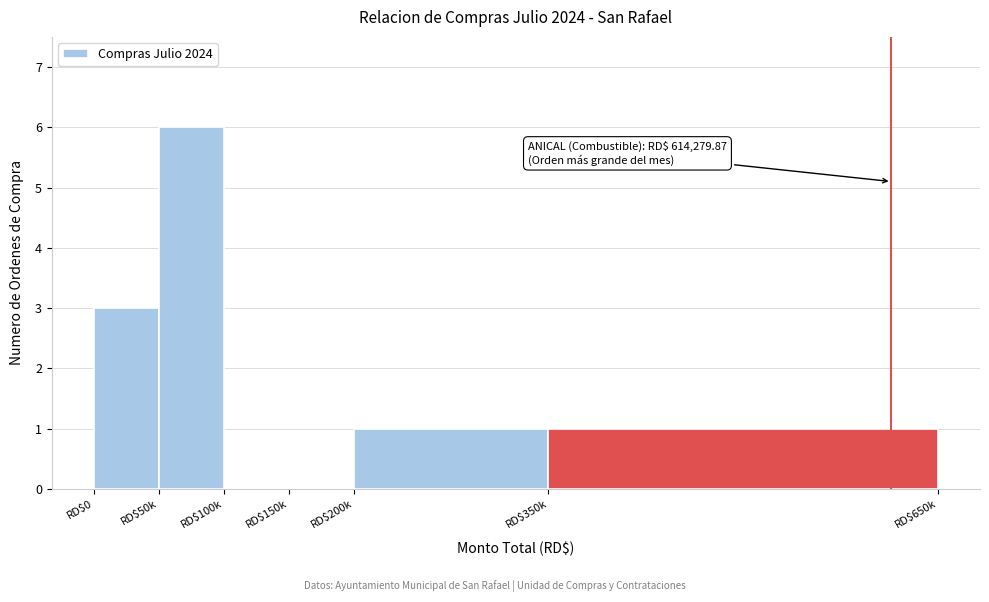

What is the greatest value displayed?

6